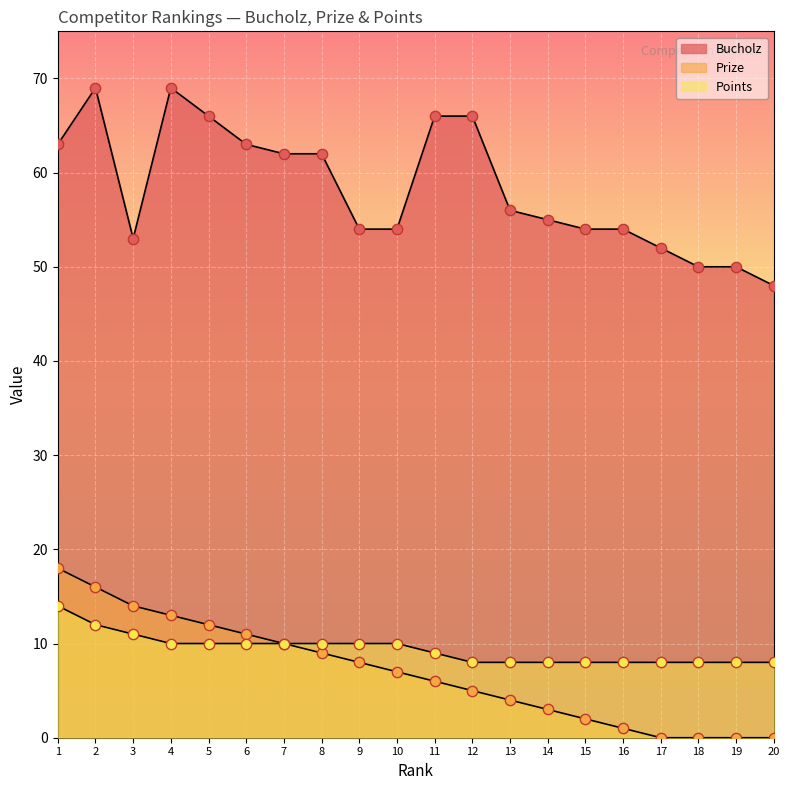

Which series reaches the maximum Y coordinate?

Bucholz